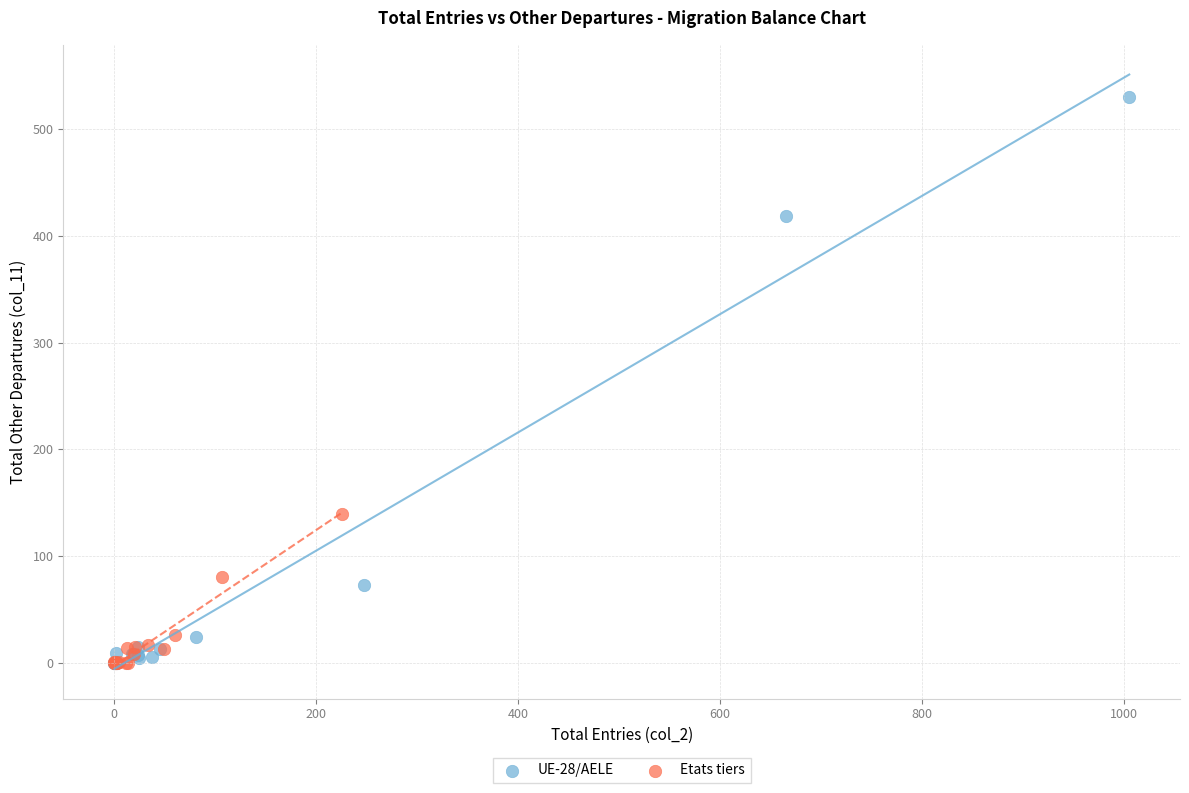

Which series reaches the maximum Y coordinate?

UE-28/AELE